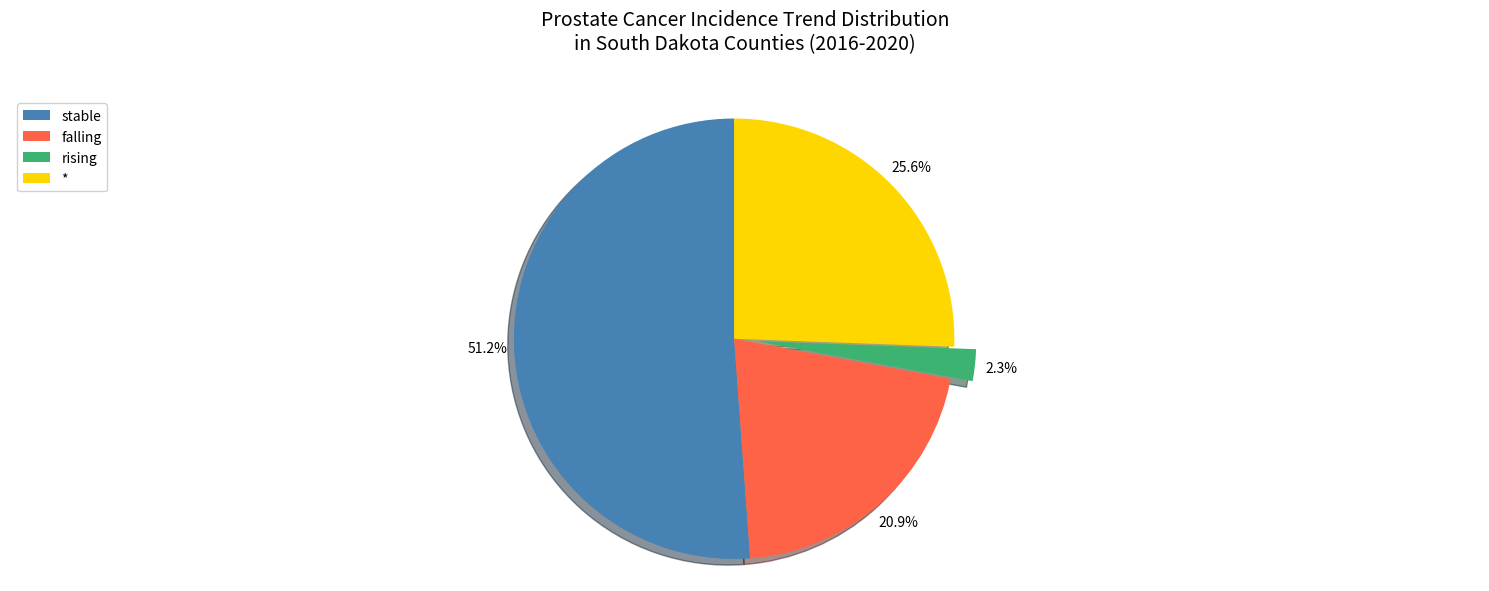

What percentage is NOT represented by *?

74.4%